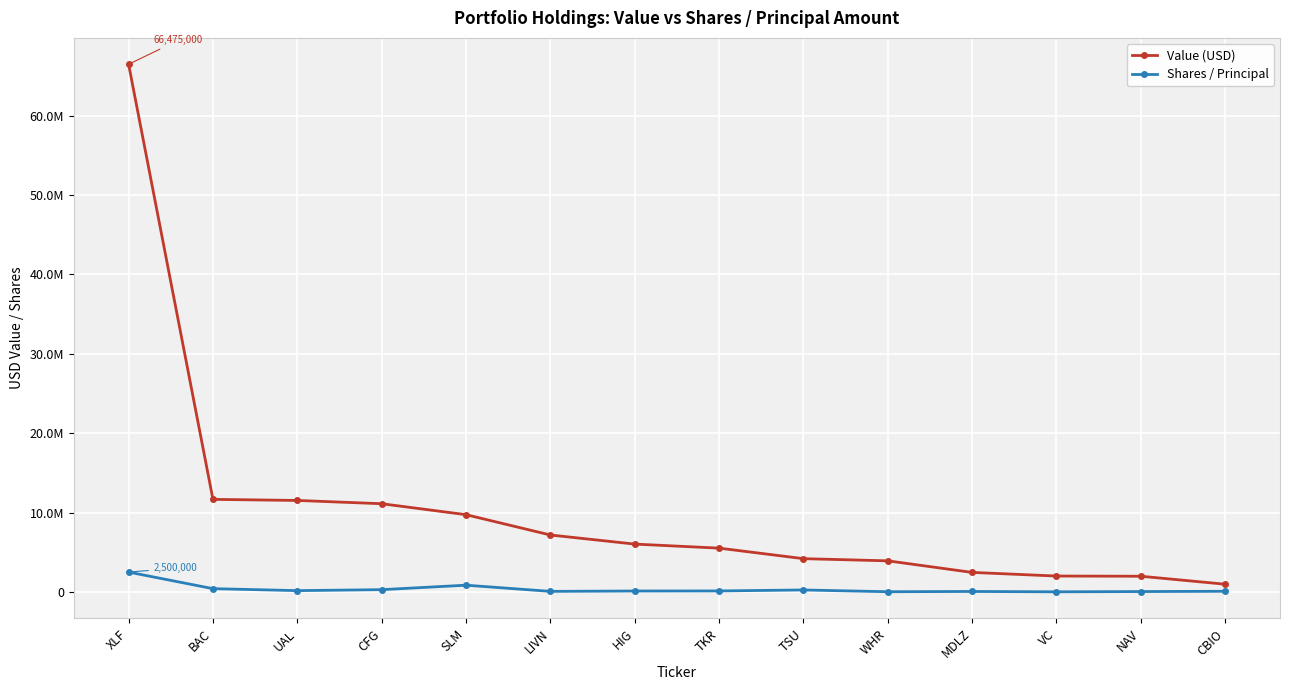

What is the maximum value for Value (USD)?

66475000